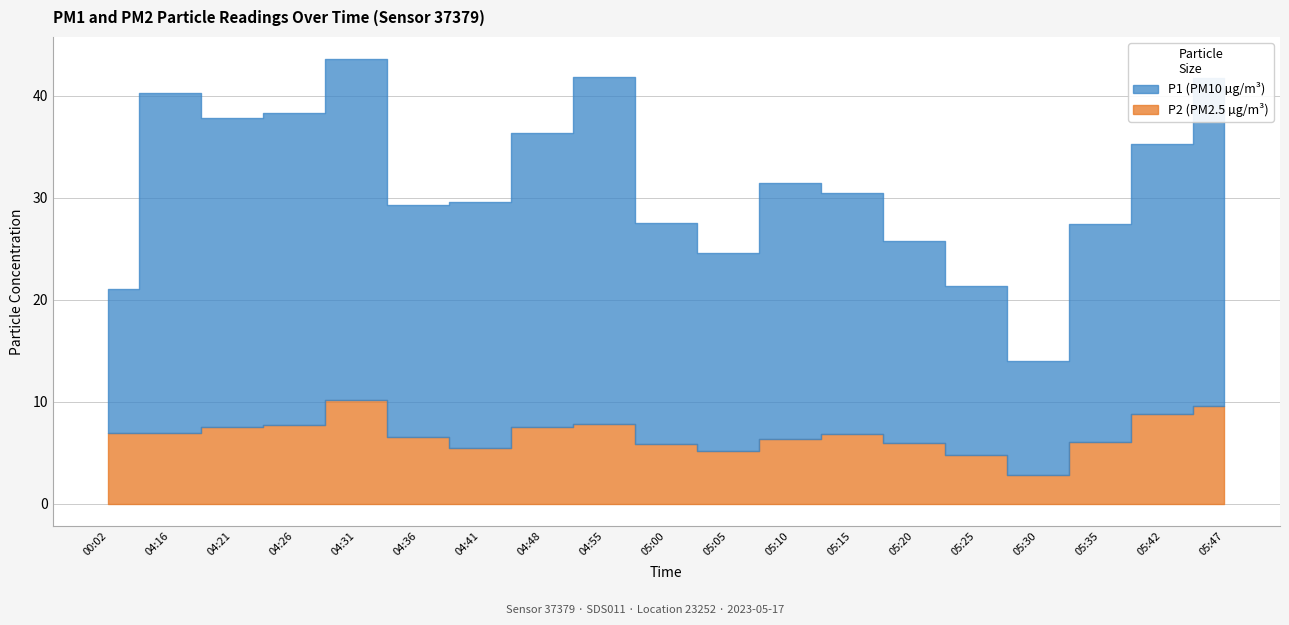

What is the spread (max minus min) of values at 05:35?

15.3